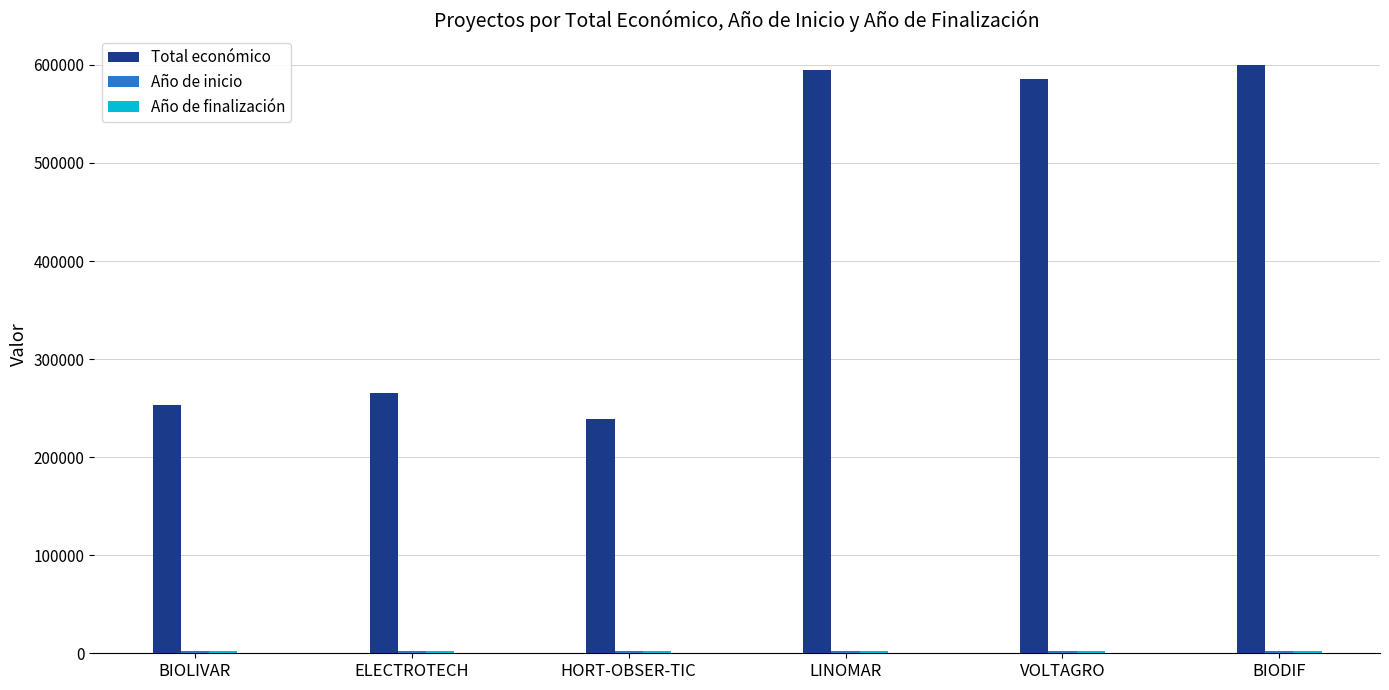

Which series changed the most between BIOLIVAR and HORT-OBSER-TIC?

Total económico